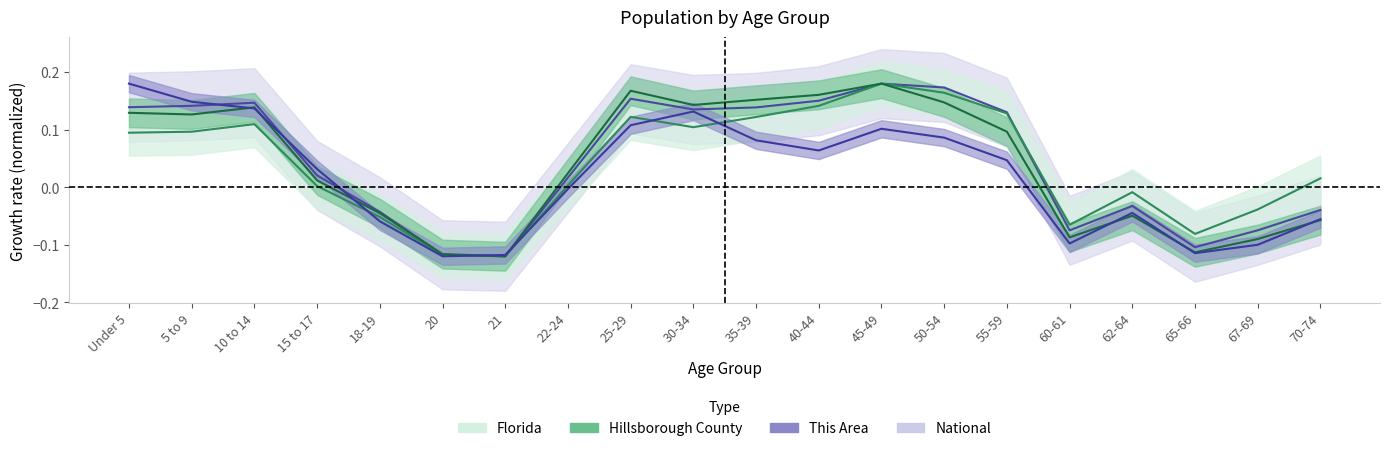

The Florida series shows -0.0 at 62-64. True or false?

False